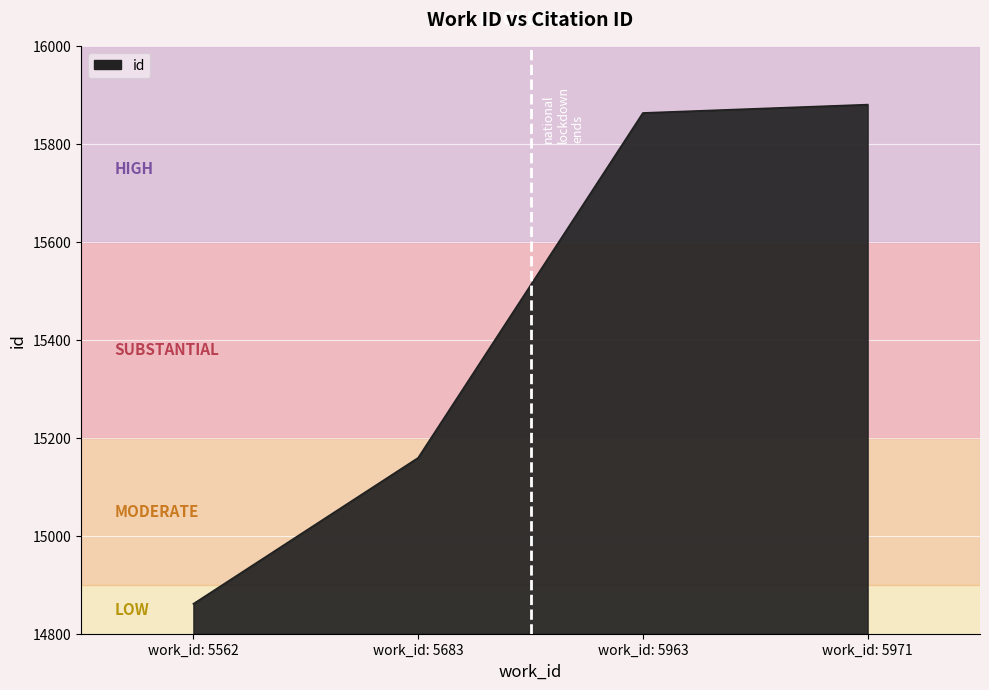

What is the difference between the maximum and minimum values?

1019